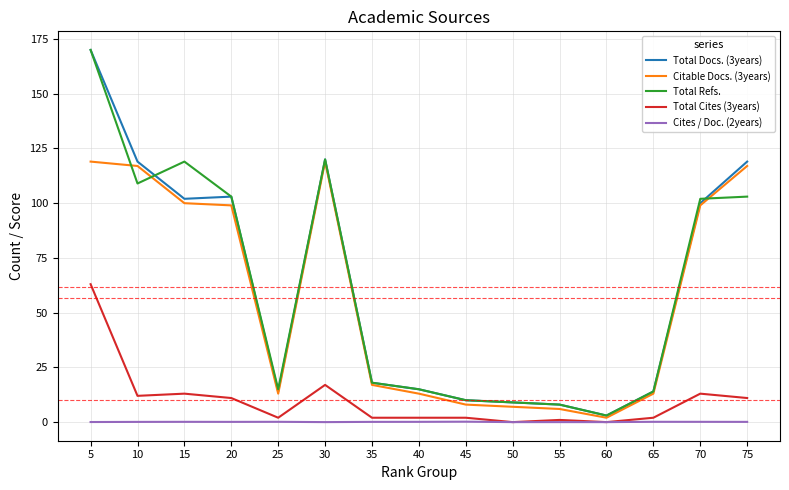

How many series are shown in this chart?

5